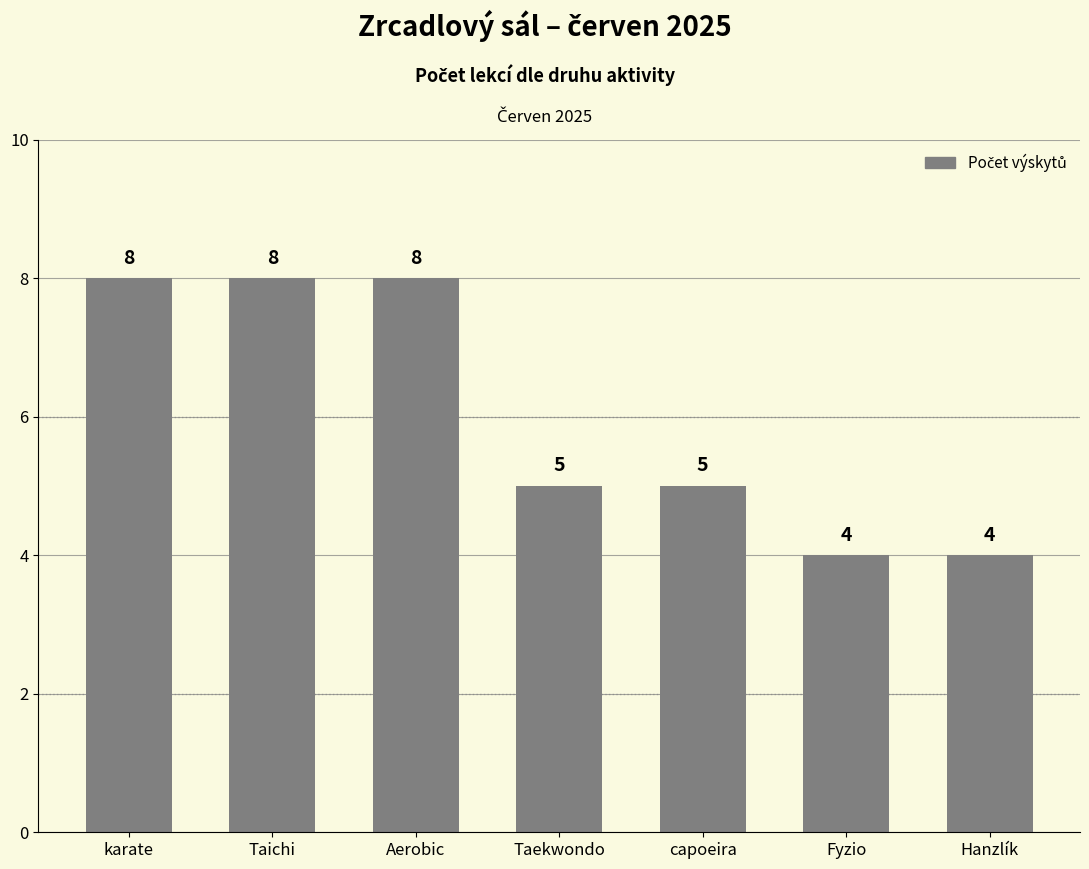

What is the label of the 2nd bar from the left?

Taichi